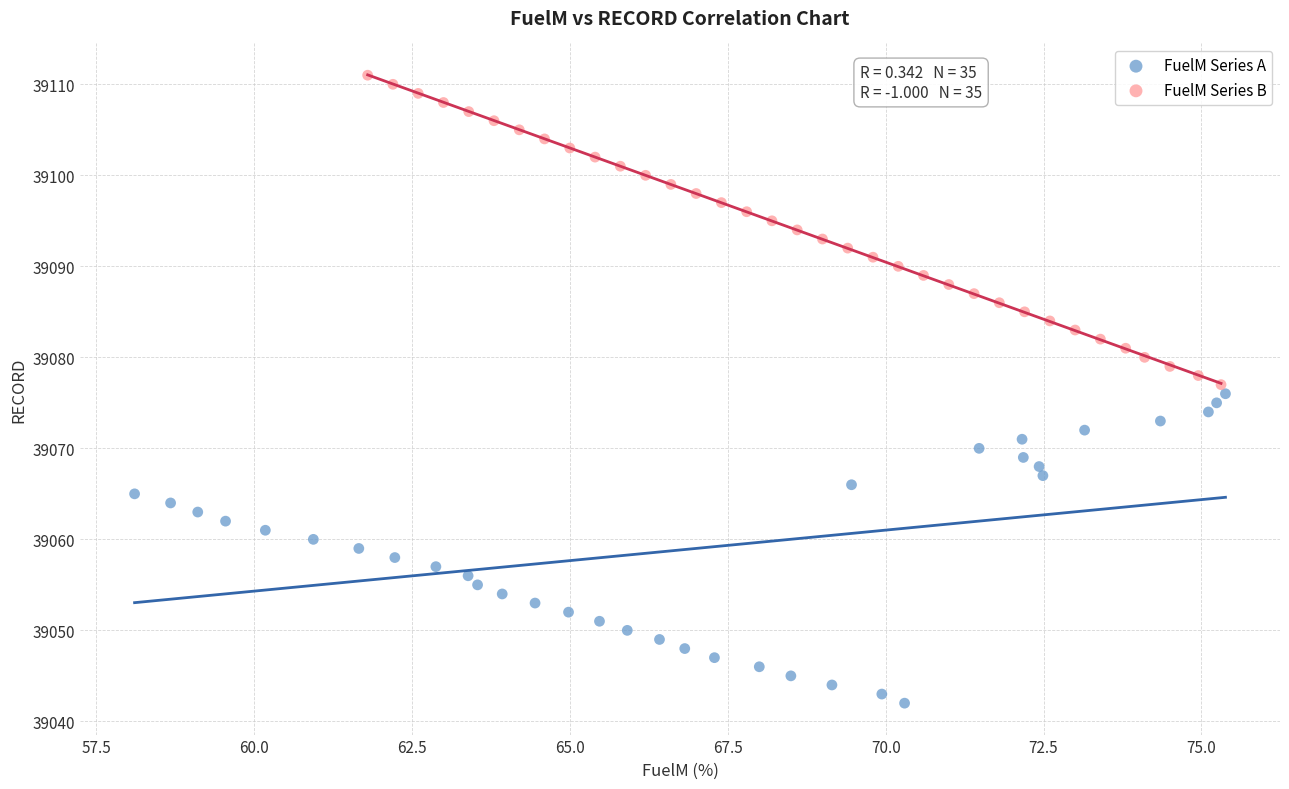

Which series reaches the minimum Y coordinate?

FuelM Series A